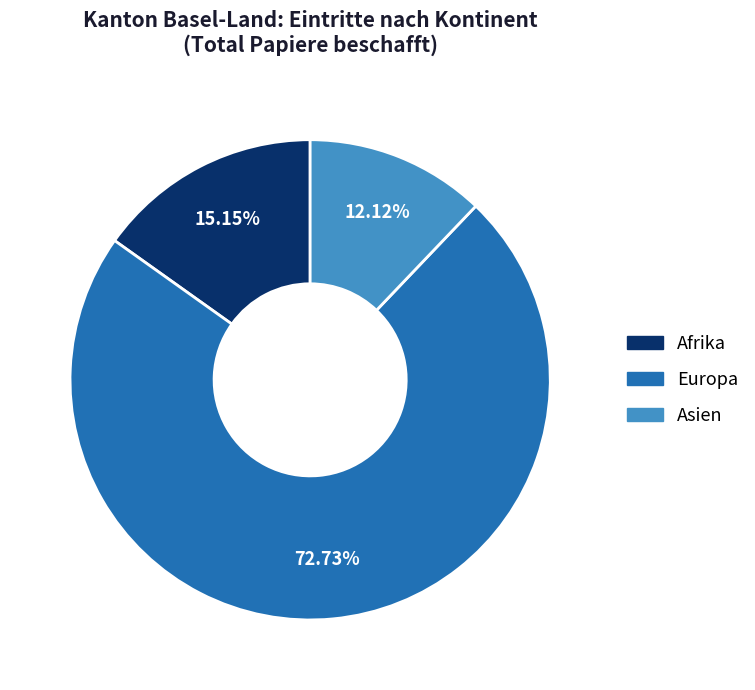

To the nearest percent, what is the difference between the largest and smallest slice percentages?

61%